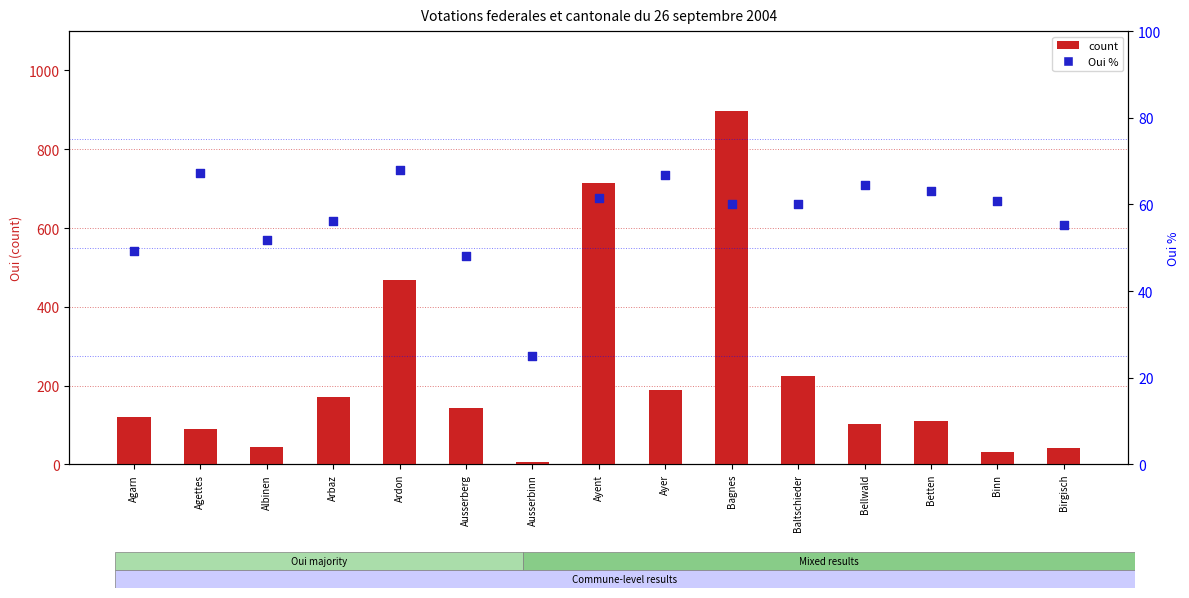

What are all the series names shown in the legend?

count, Oui %